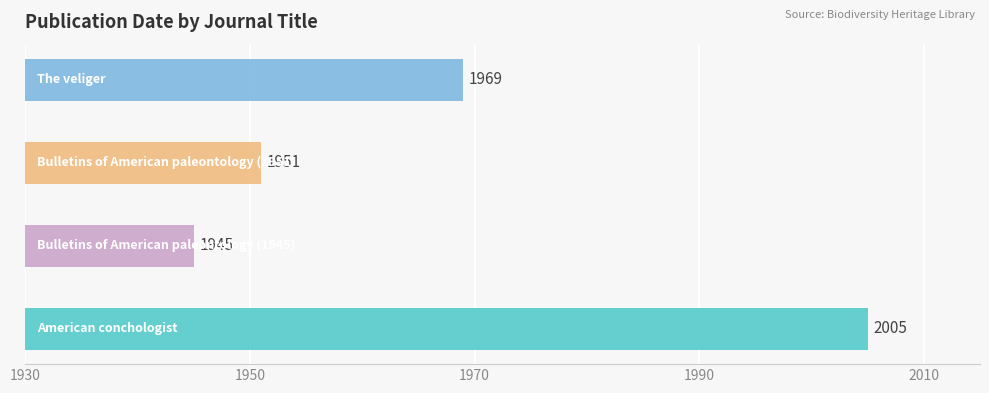

Reading left to right, extract all data points from this chart.

2005	1945	1951	1969